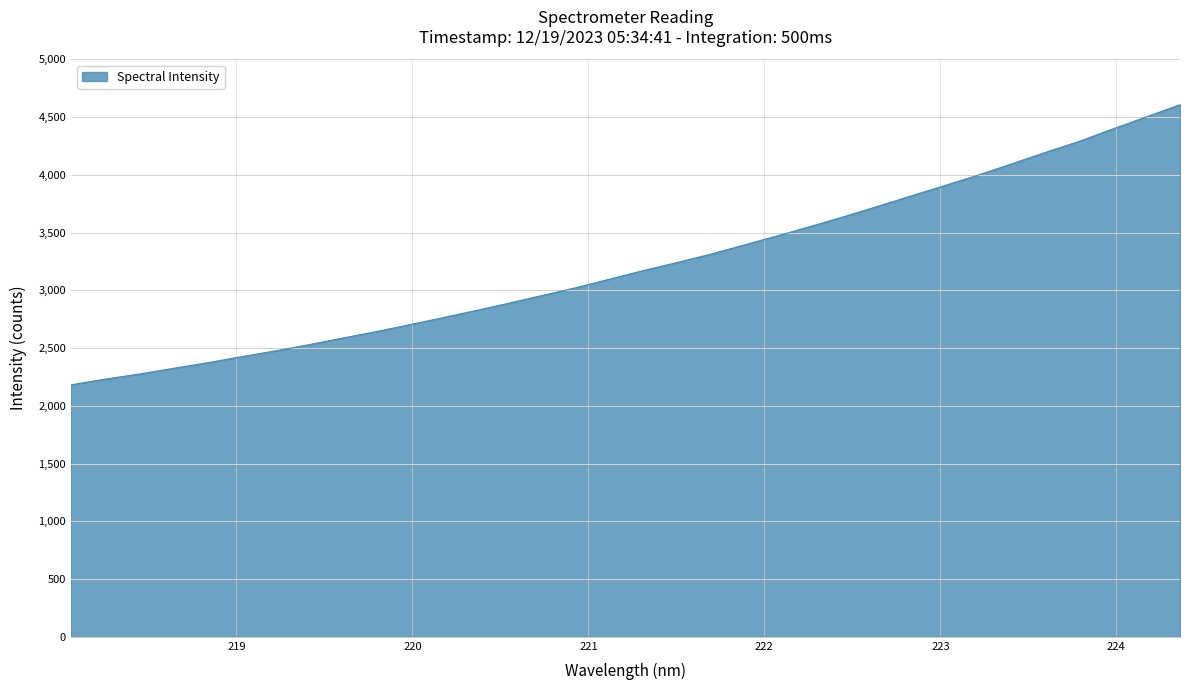

What is the difference between the maximum and minimum values?

2425.0